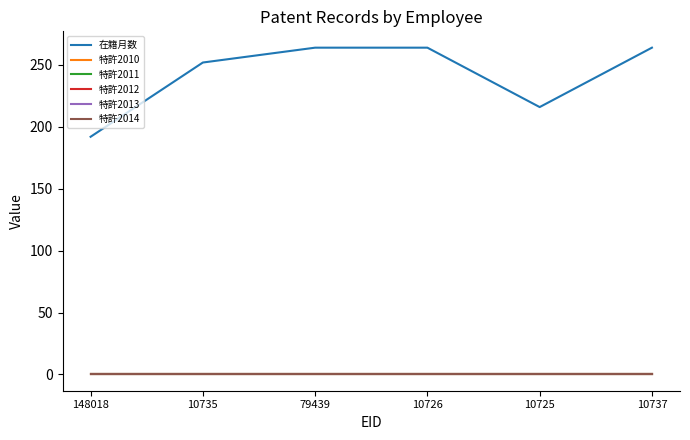

Reading left to right, extract all data points from this chart.

在籍月数: 148018=192	10735=252	79439=264	10726=264	10725=216	10737=264
特許2010: 148018=0	10735=0	79439=0	10726=0	10725=0	10737=0
特許2011: 148018=0	10735=0	79439=0	10726=0	10725=0	10737=0
特許2012: 148018=0	10735=0	79439=0	10726=0	10725=0	10737=0
特許2013: 148018=0	10735=0	79439=0	10726=0	10725=0	10737=0
特許2014: 148018=0	10735=0	79439=0	10726=0	10725=0	10737=0